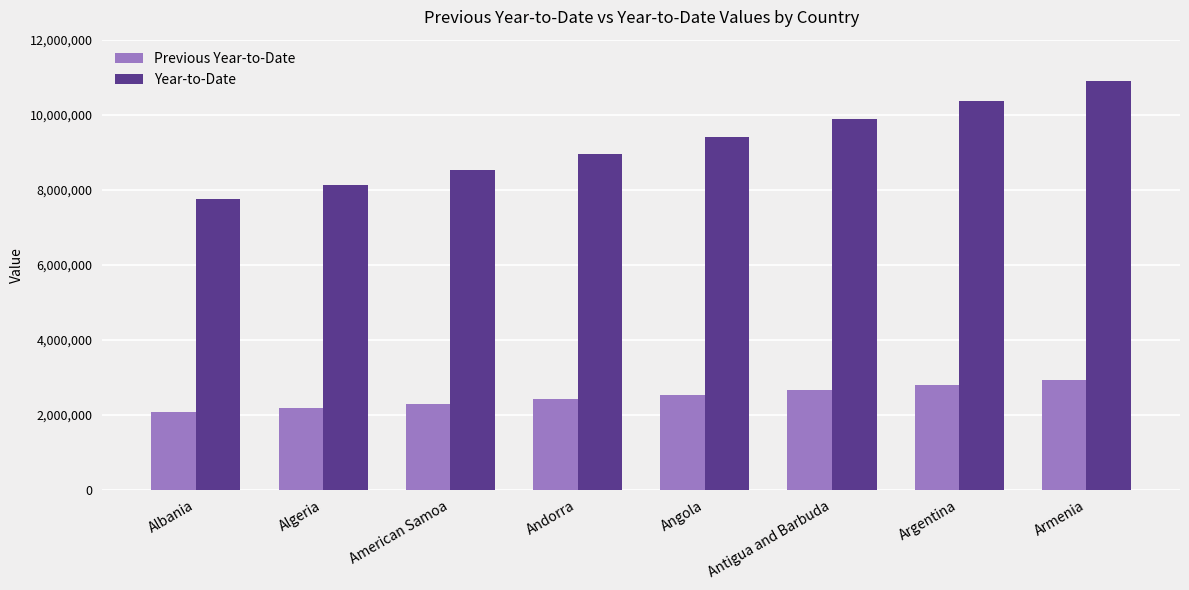

Which category has the highest value across all series?

Armenia